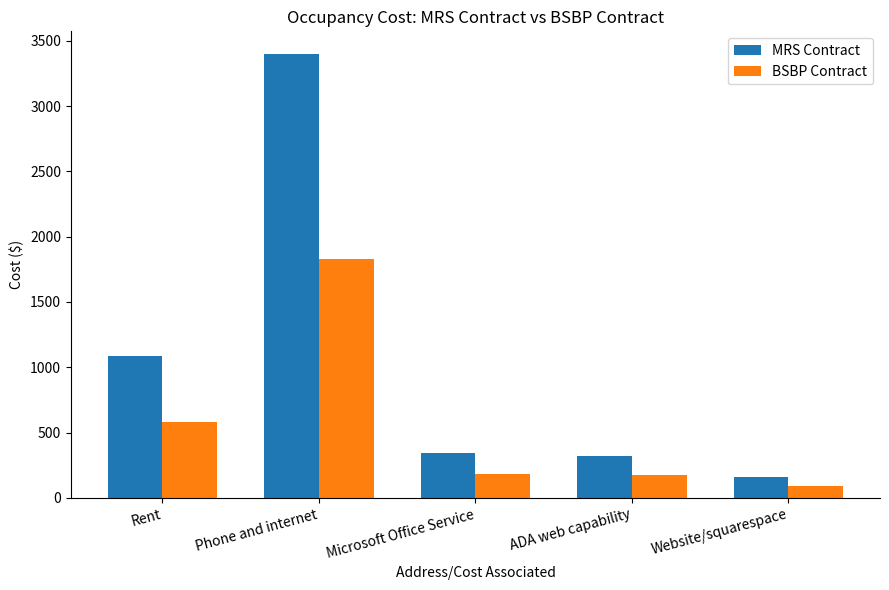

What position from the left is Website/squarespace?

5